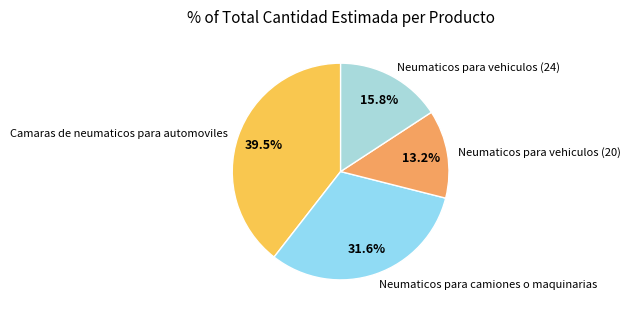

Does Camaras de neumaticos para automoviles account for over 50% of the chart?

No